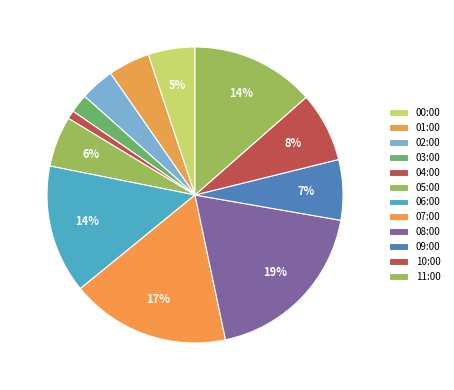

Is 04:00 the majority of the pie?

No